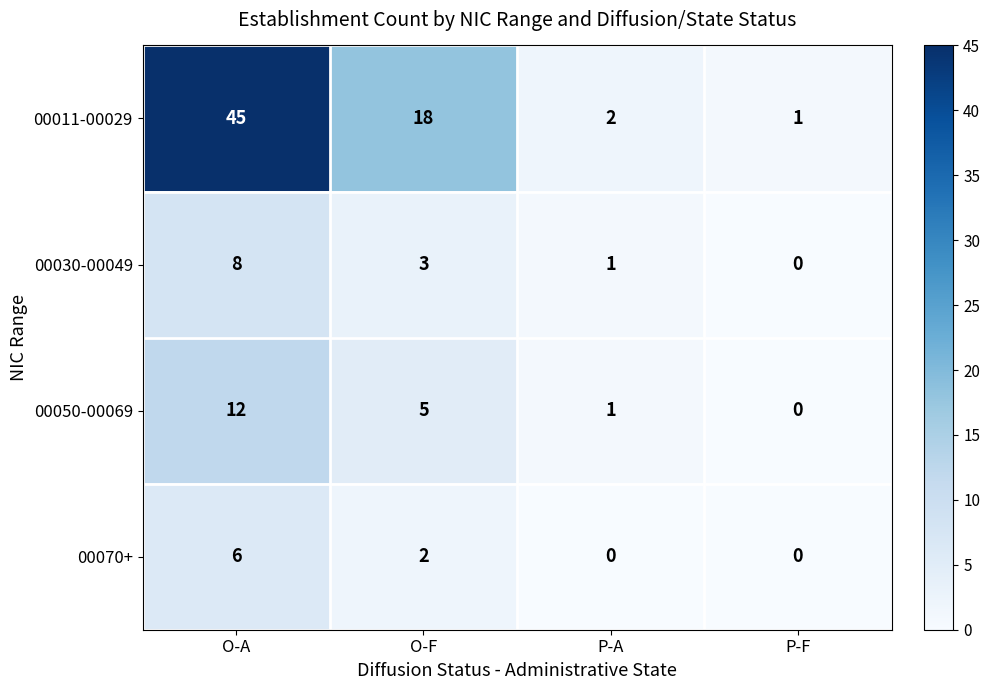

Rank the series by their maximum value, from lowest to highest.

00070+, 00030-00049, 00050-00069, 00011-00029